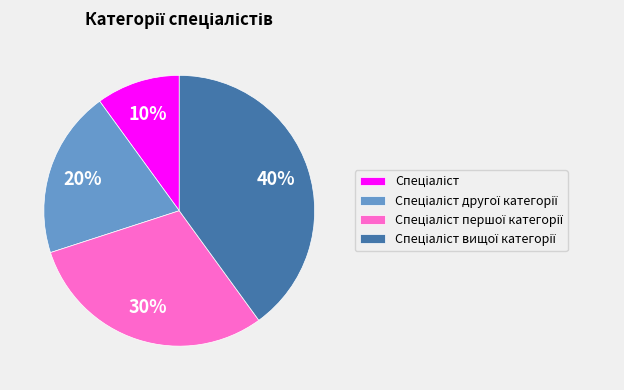

Is there any slice that represents more than half of the pie?

No